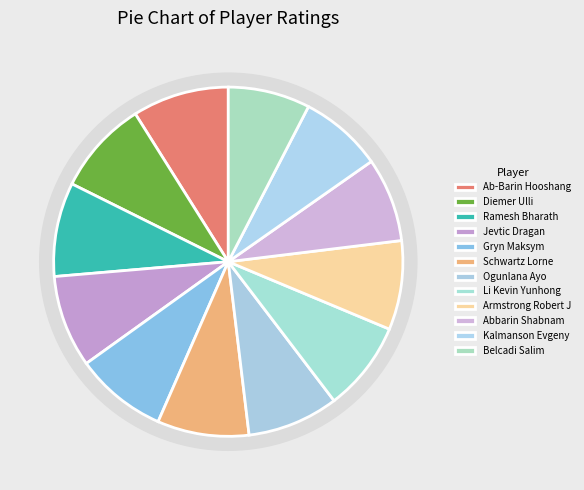

What is the largest slice in the pie chart?

Ab-Barin Hooshang